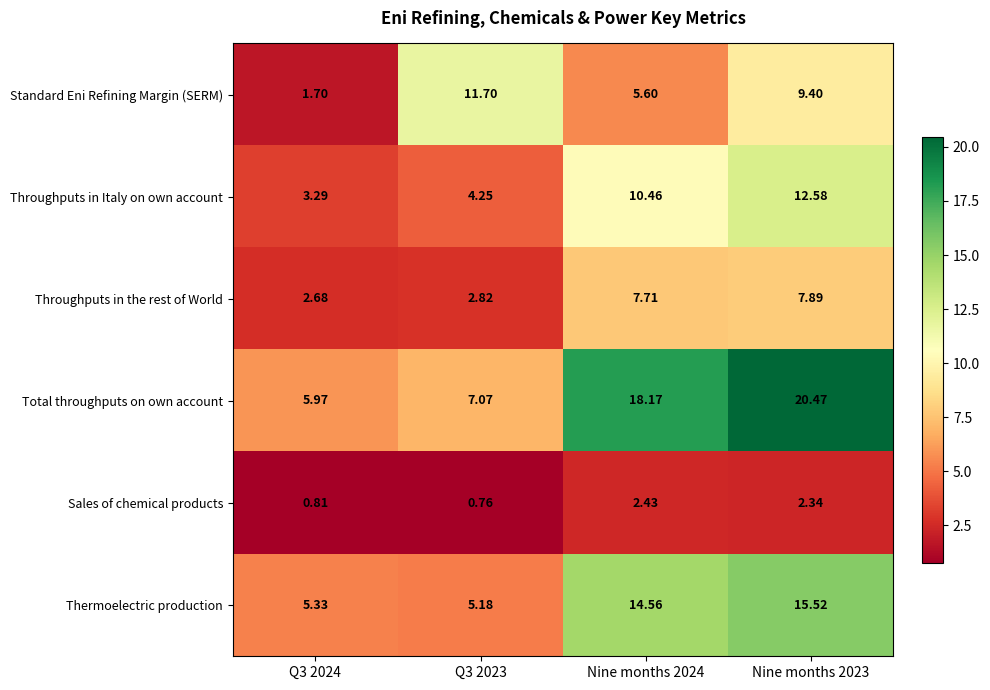

How many series are shown in this chart?

6